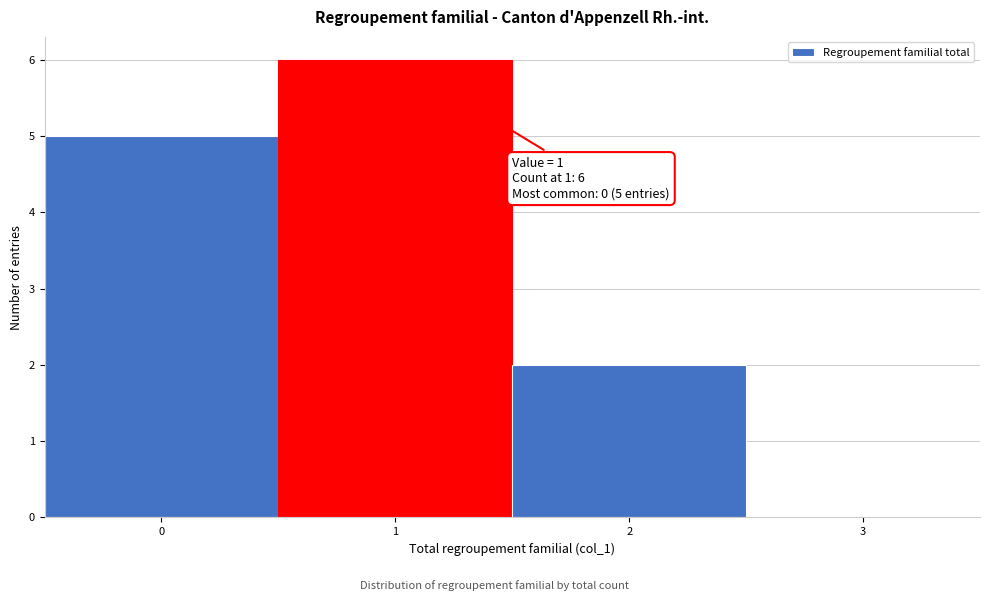

Which range on the x-axis has the tallest bar?

0.5 to 1.5